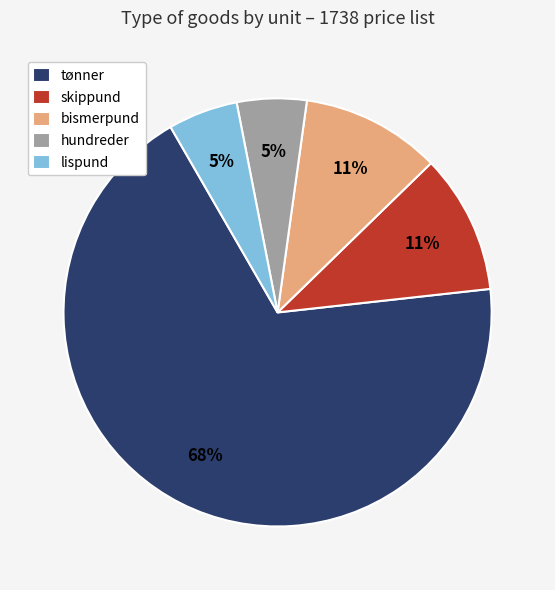

To the nearest percent, what is the combined percentage of hundreder and bismerpund?

16%